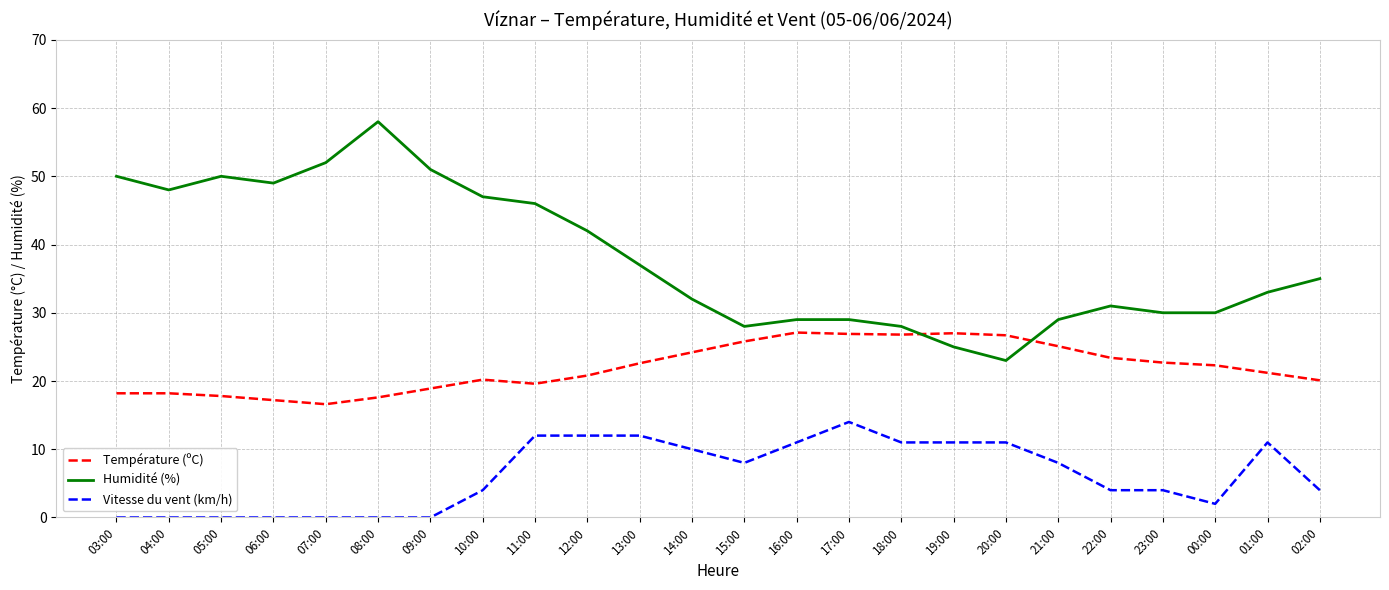

Which series has the largest total across all categories?

Humidité (%)